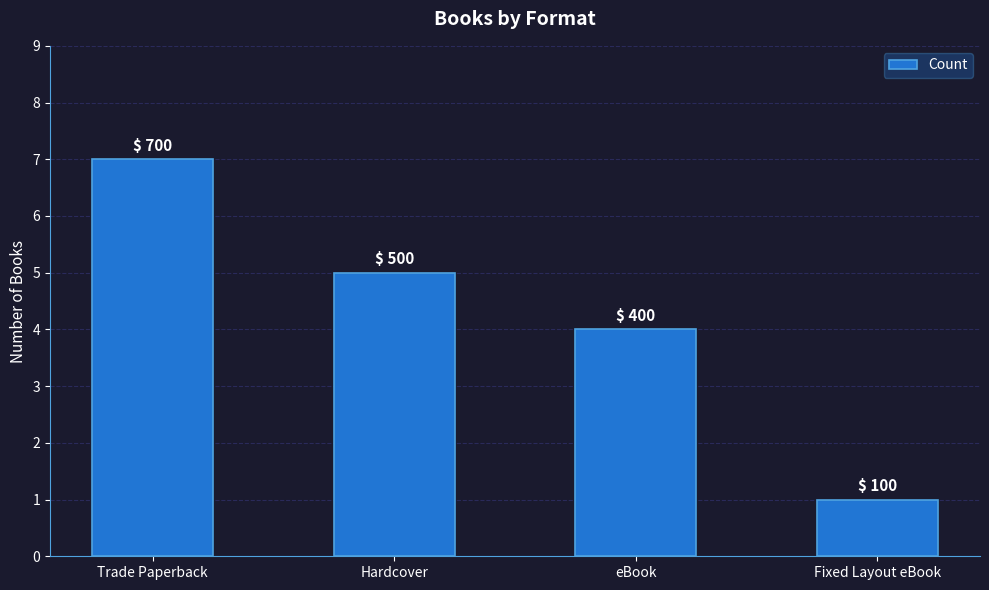

List the labels in order of value, largest first.

Trade Paperback, Hardcover, eBook, Fixed Layout eBook